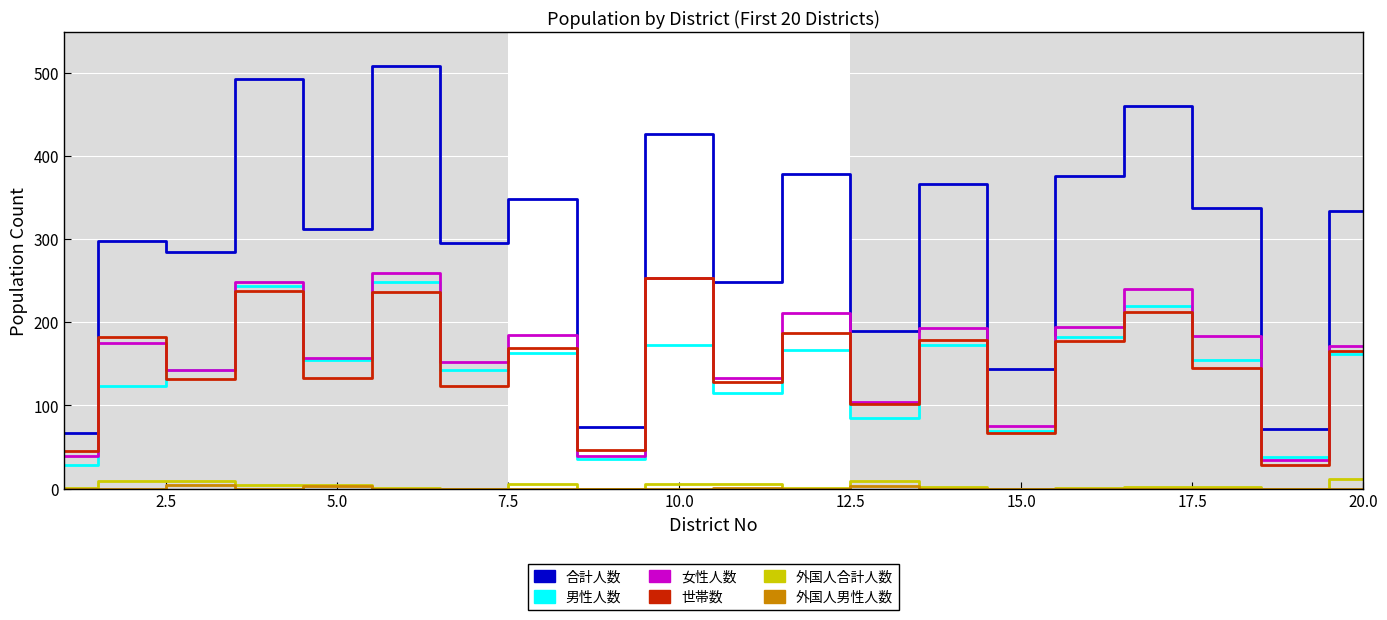

What is the difference between the second highest and minimum values in the 合計人数 series?

425